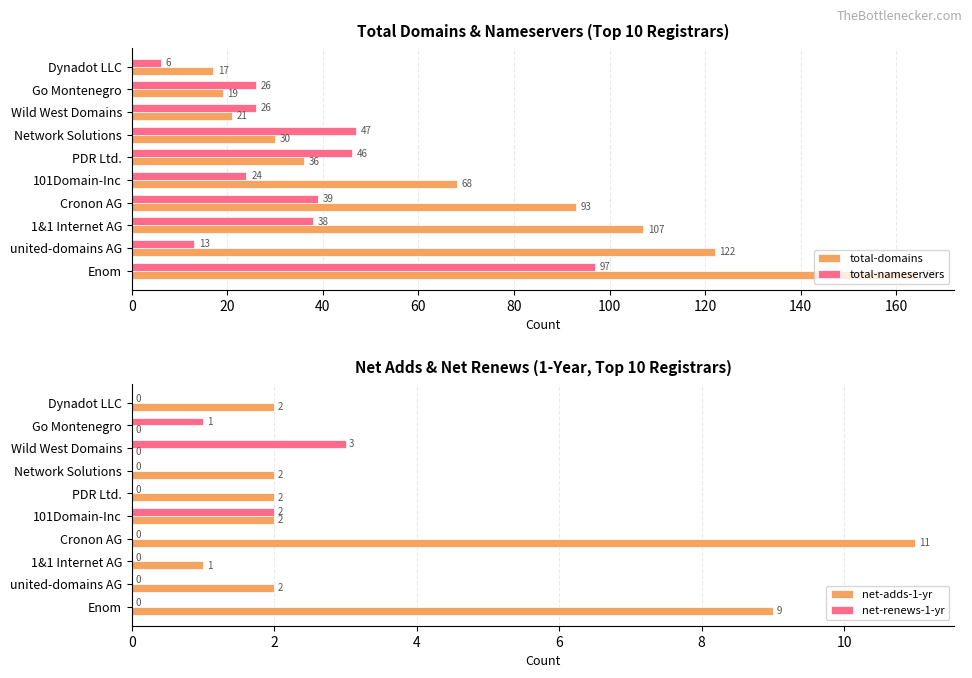

What is the difference between the maximum and minimum values in the total-domains series?

147